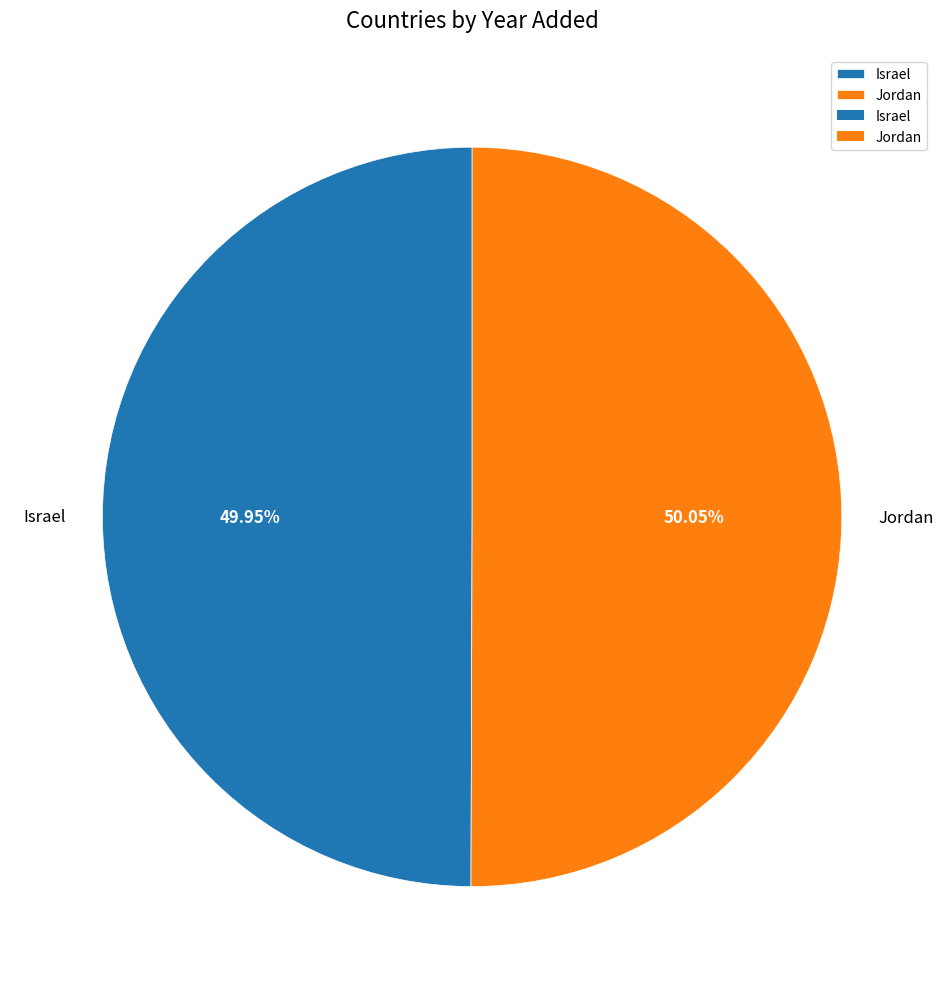

Count the number of slices in the pie.

2